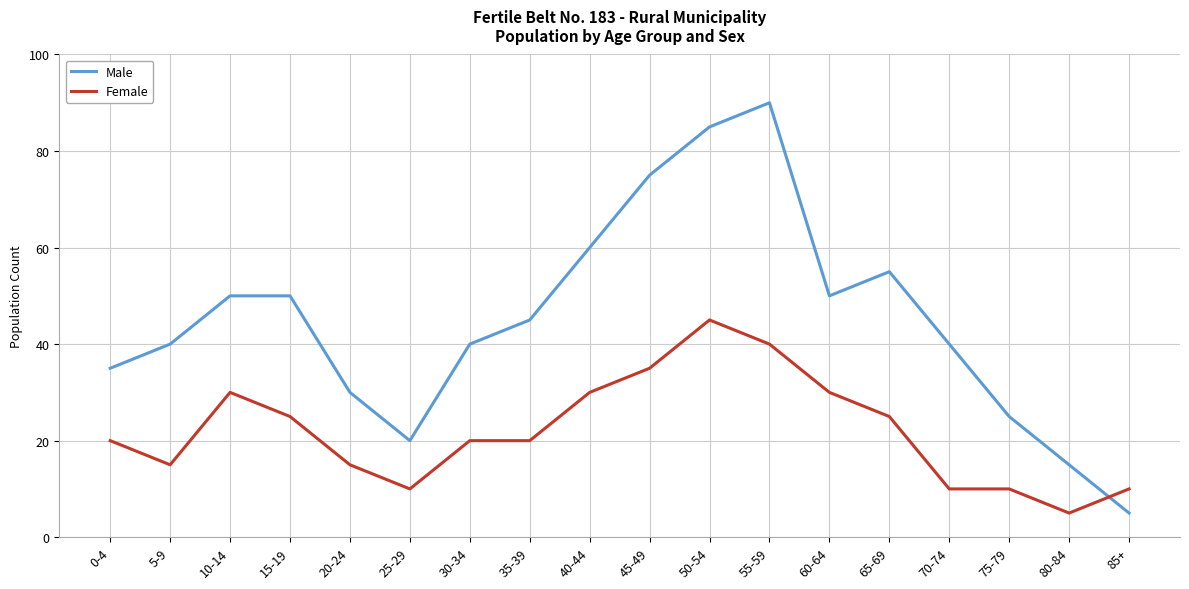

Reading right to left, what are all the values shown in this chart?

Male: 85+=5	80-84=15	75-79=25	70-74=40	65-69=55	60-64=50	55-59=90	50-54=85	45-49=75	40-44=60	35-39=45	30-34=40	25-29=20	20-24=30	15-19=50	10-14=50	5-9=40	0-4=35
Female: 85+=10	80-84=5	75-79=10	70-74=10	65-69=25	60-64=30	55-59=40	50-54=45	45-49=35	40-44=30	35-39=20	30-34=20	25-29=10	20-24=15	15-19=25	10-14=30	5-9=15	0-4=20